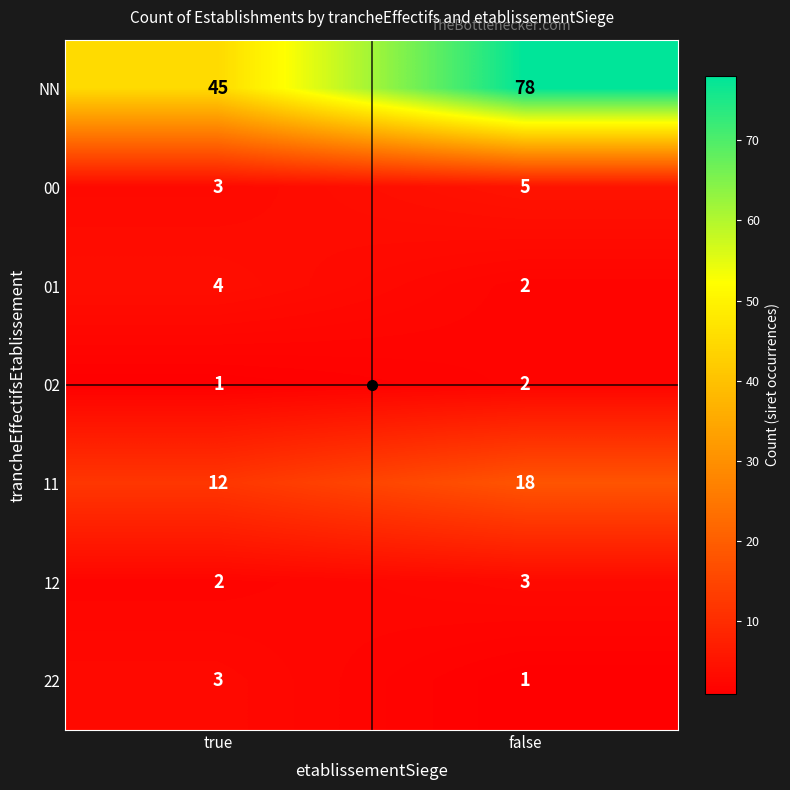

What is the difference between the maximum and minimum values in the 11 series?

6